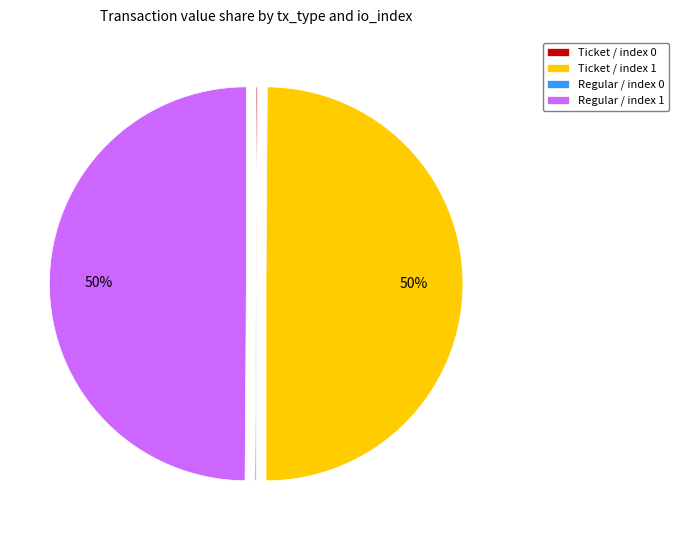

To the nearest percent, what percentage of the pie is Ticket / index 1?

50%